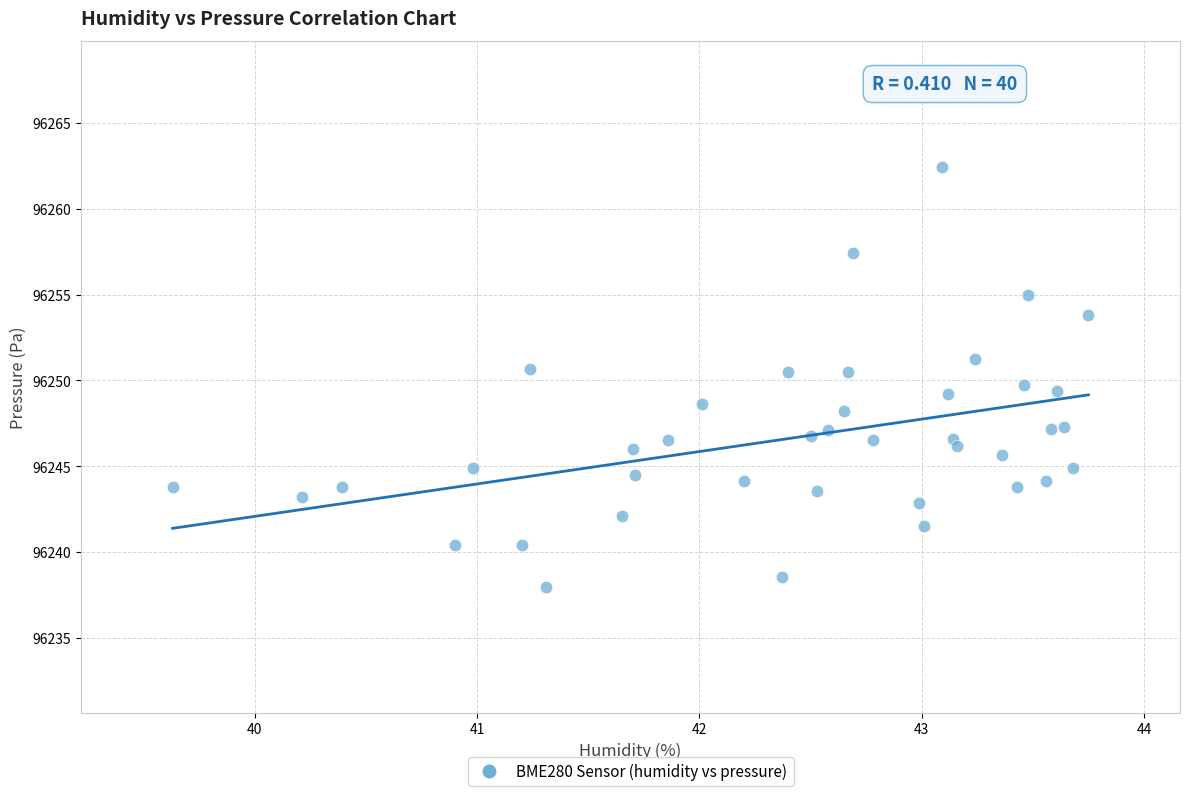

What is the range of Y values (max minus min)?

24.5